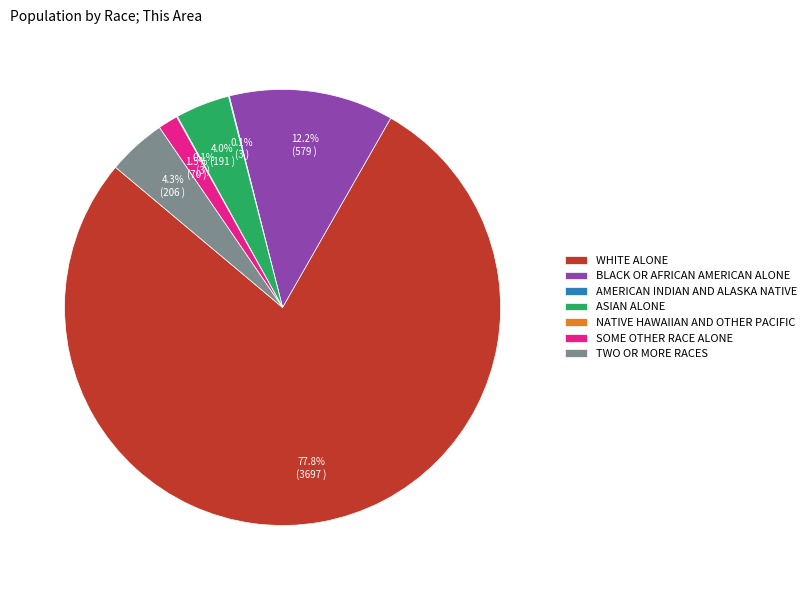

Does any single category account for the majority?

Yes